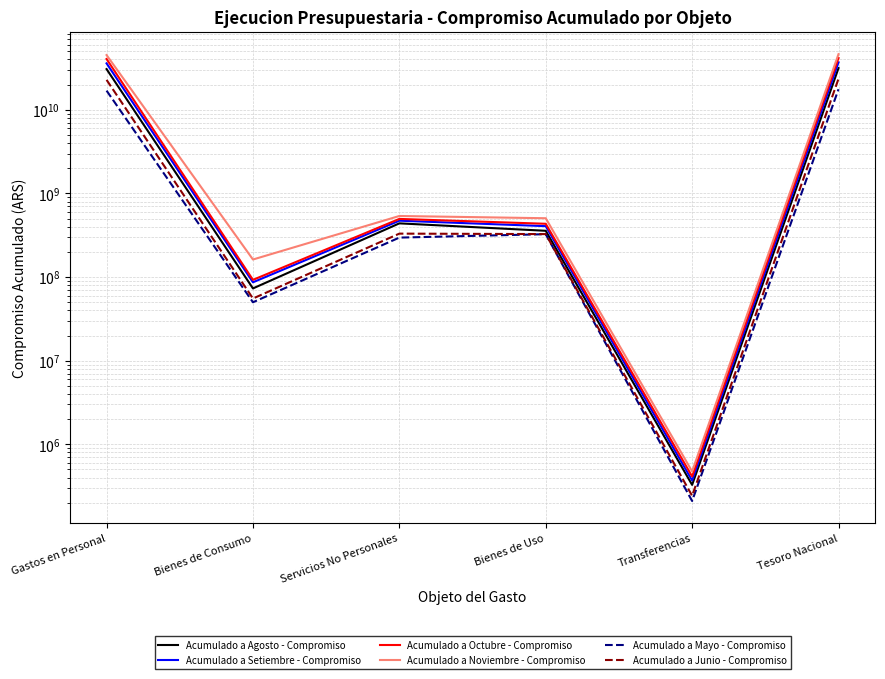

The value of Acumulado a Mayo - Compromiso at Transferencias is 98016.2. True or false?

False